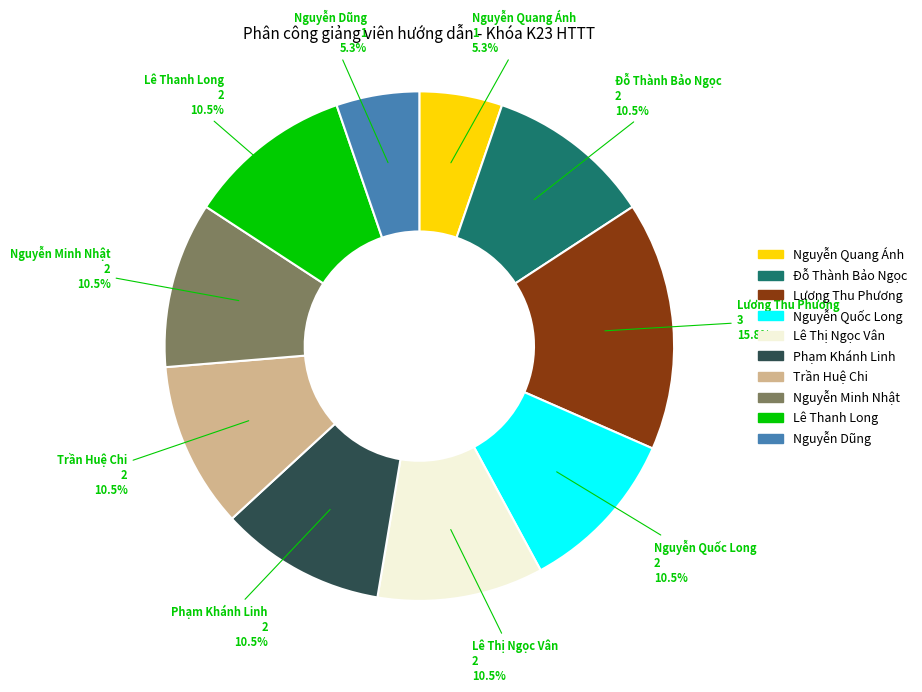

To the nearest percent, what is the combined percentage of Đỗ Thành Bảo Ngọc and Nguyễn Minh Nhật?

21%